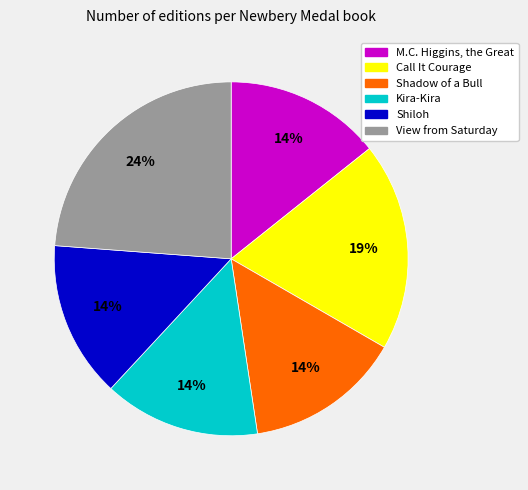

Is it true that View from Saturday is 18% of the pie?

False